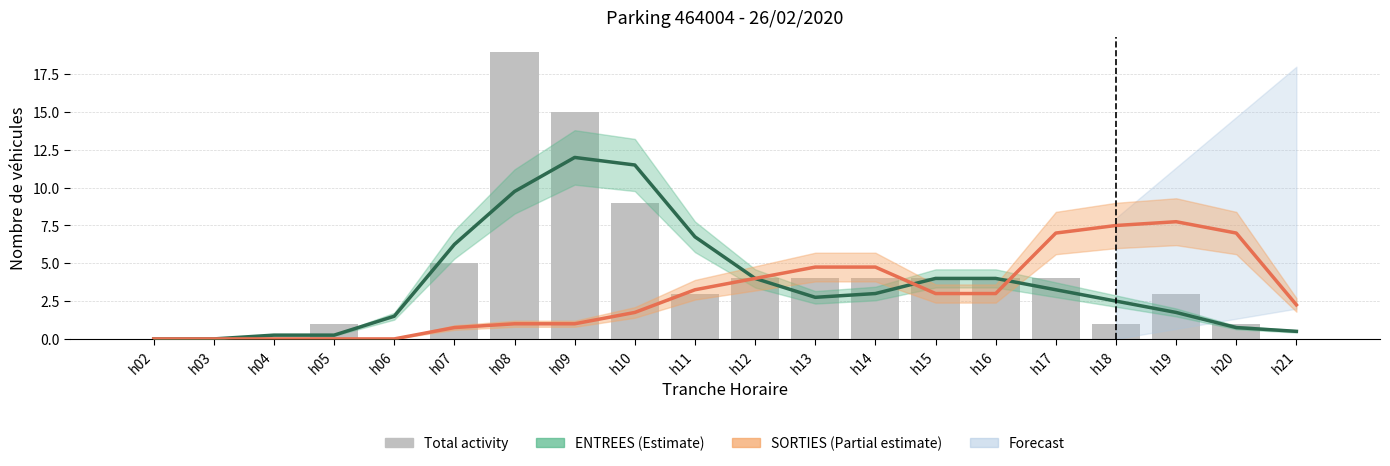

Reading left to right, list all the values displayed in this chart.

ENTREES: h02=0.0	h03=0.0	h04=0.2	h05=0.2	h06=1.5	h07=6.2	h08=9.8	h09=12.0	h10=11.5	h11=6.8	h12=4.0	h13=2.8	h14=3.0	h15=4.0	h16=4.0	h17=3.2	h18=2.5	h19=1.8	h20=0.8	h21=0.5
SORTIES: h02=0.0	h03=0.0	h04=0.0	h05=0.0	h06=0.0	h07=0.8	h08=1.0	h09=1.0	h10=1.8	h11=3.2	h12=4.0	h13=4.8	h14=4.8	h15=3.0	h16=3.0	h17=7.0	h18=7.5	h19=7.8	h20=7.0	h21=2.2
Total activity: h02=0.0	h03=0.0	h04=0.0	h05=1.0	h06=0.0	h07=5.0	h08=19.0	h09=15.0	h10=9.0	h11=3.0	h12=4.0	h13=4.0	h14=4.0	h15=4.0	h16=4.0	h17=4.0	h18=1.0	h19=3.0	h20=1.0	h21=0.0